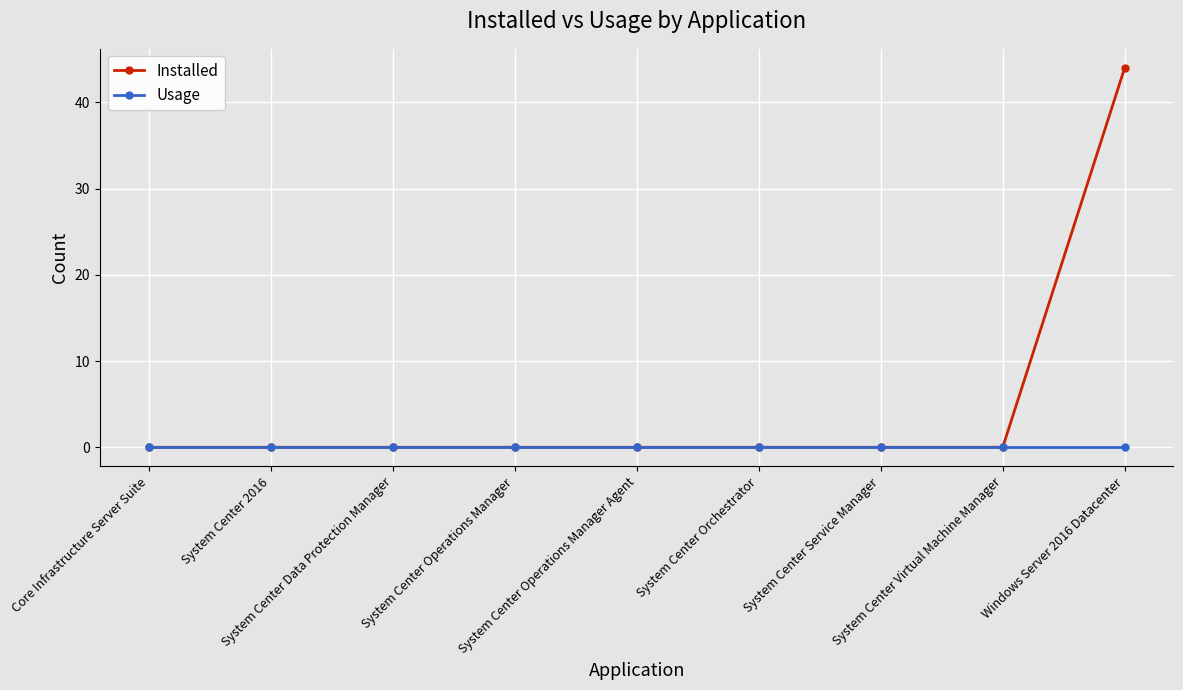

Reading right to left, list all the values displayed in this chart.

Installed: Windows Server 2016 Datacenter=44	System Center Virtual Machine Manager=0	System Center Service Manager=0	System Center Orchestrator=0	System Center Operations Manager Agent=0	System Center Operations Manager=0	System Center Data Protection Manager=0	System Center 2016=0	Core Infrastructure Server Suite=0
Usage: Windows Server 2016 Datacenter=0	System Center Virtual Machine Manager=0	System Center Service Manager=0	System Center Orchestrator=0	System Center Operations Manager Agent=0	System Center Operations Manager=0	System Center Data Protection Manager=0	System Center 2016=0	Core Infrastructure Server Suite=0